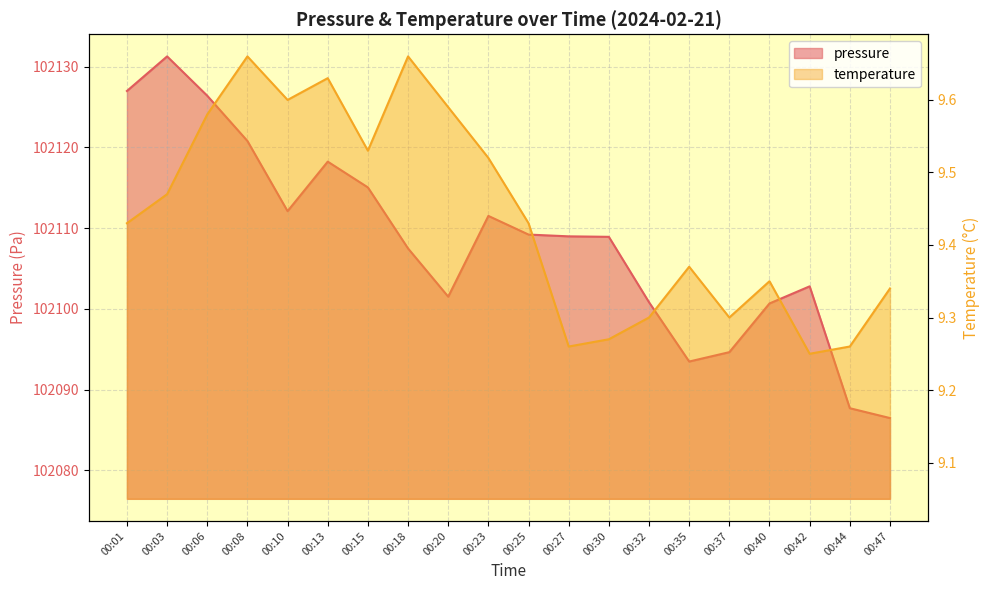

What is the value of the pressure point at the 18th from the left?

102102.8